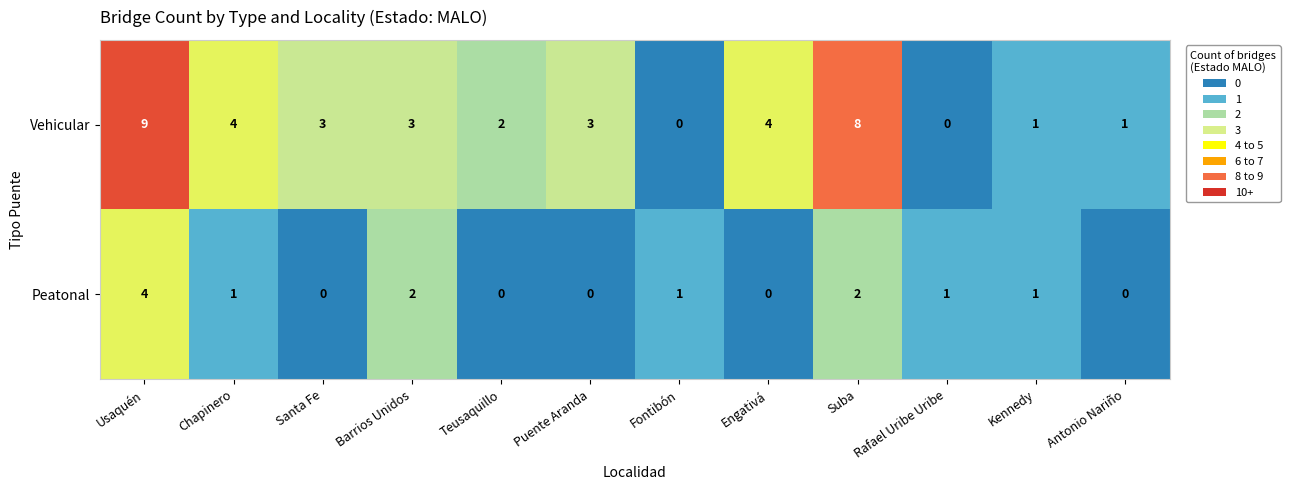

True or false: Peatonal has a value of 3 at Suba.

False